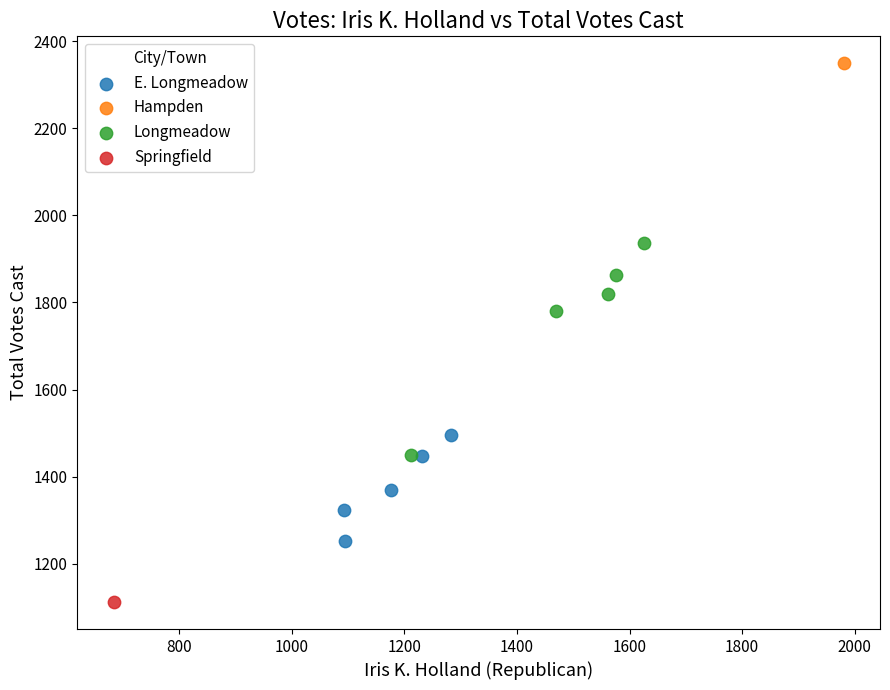

Which series contains the highest Y value?

Hampden